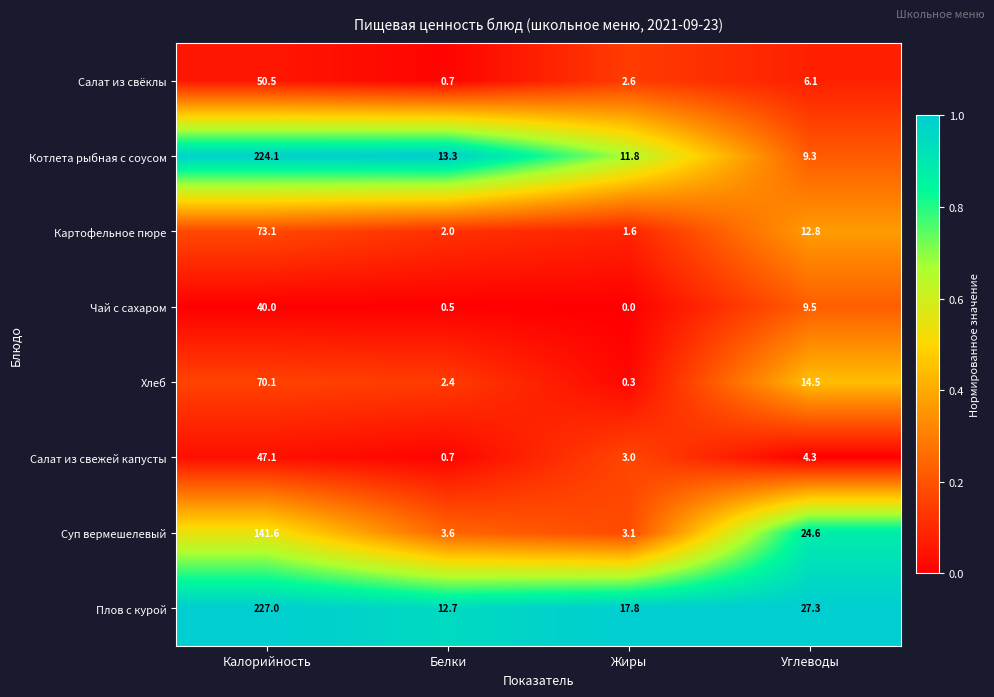

List the labels in order of Салат из свежей капусты value, smallest first.

Белки, Жиры, Углеводы, Калорийность